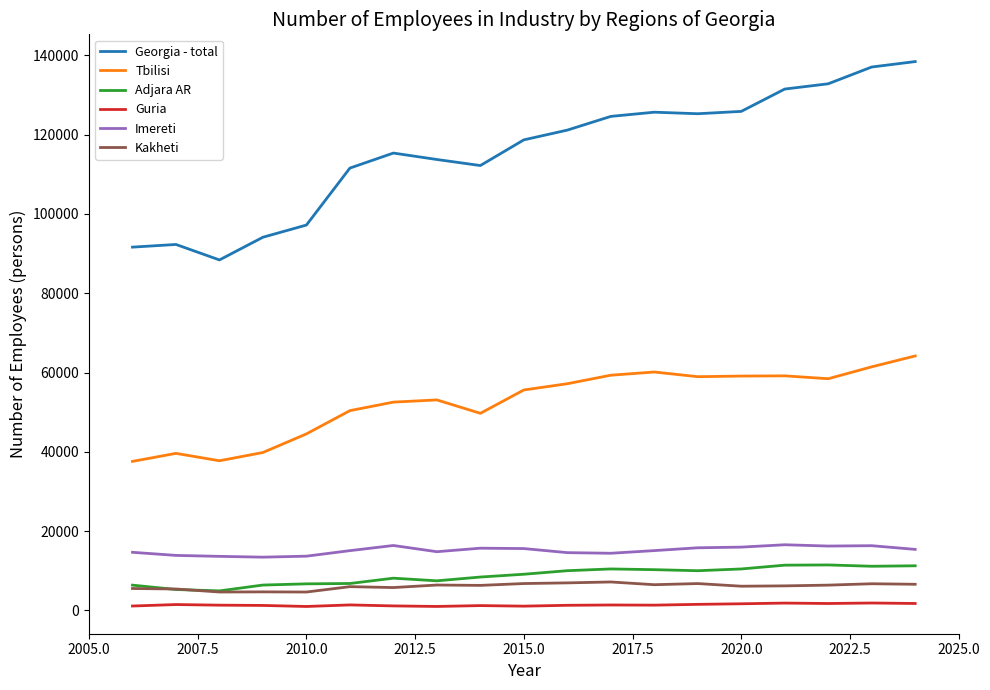

Which series has the largest range (max minus min)?

Georgia - total